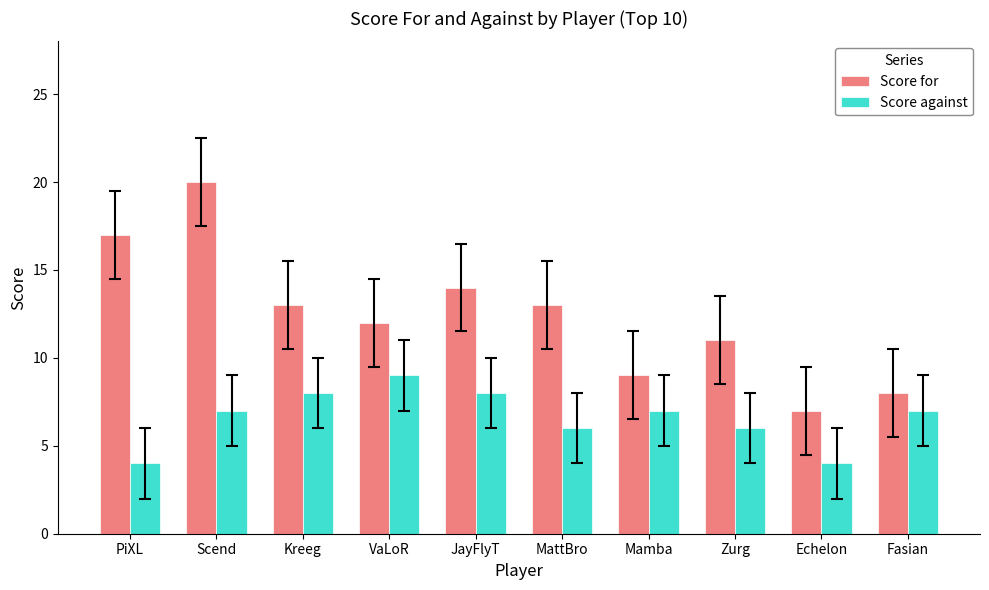

The Score for series shows 2 at Echelon. True or false?

False